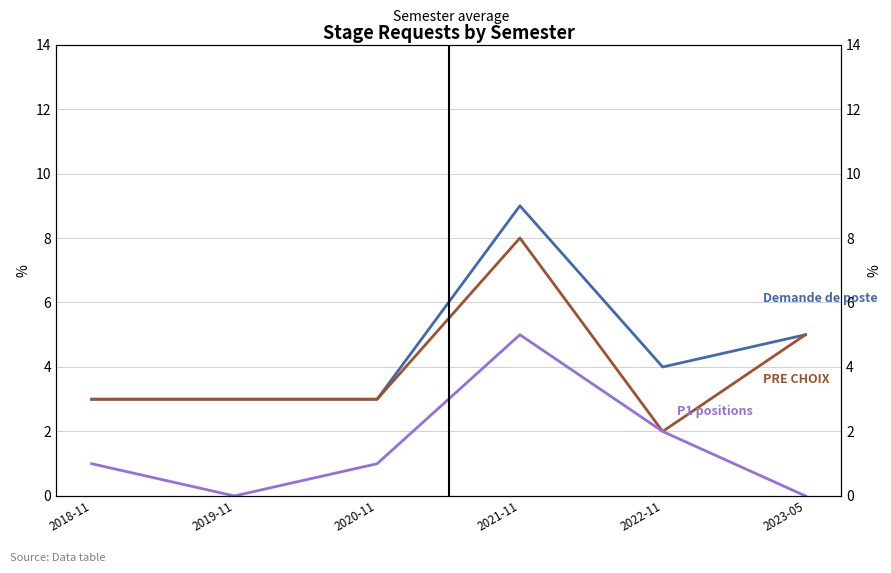

Between 2021-11 and 2023-05, which is larger?

2021-11